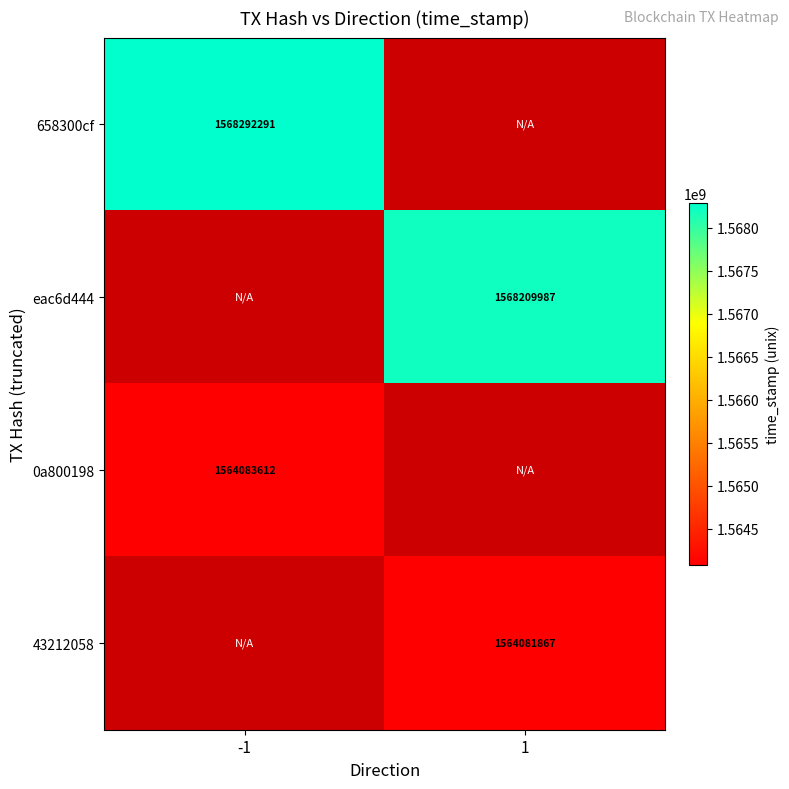

The 0a800198 series shows 1564083612 at -1. True or false?

True